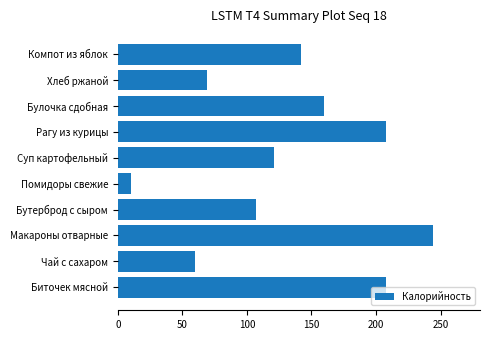

Which label corresponds to the largest value in the chart?

Макароны отварные